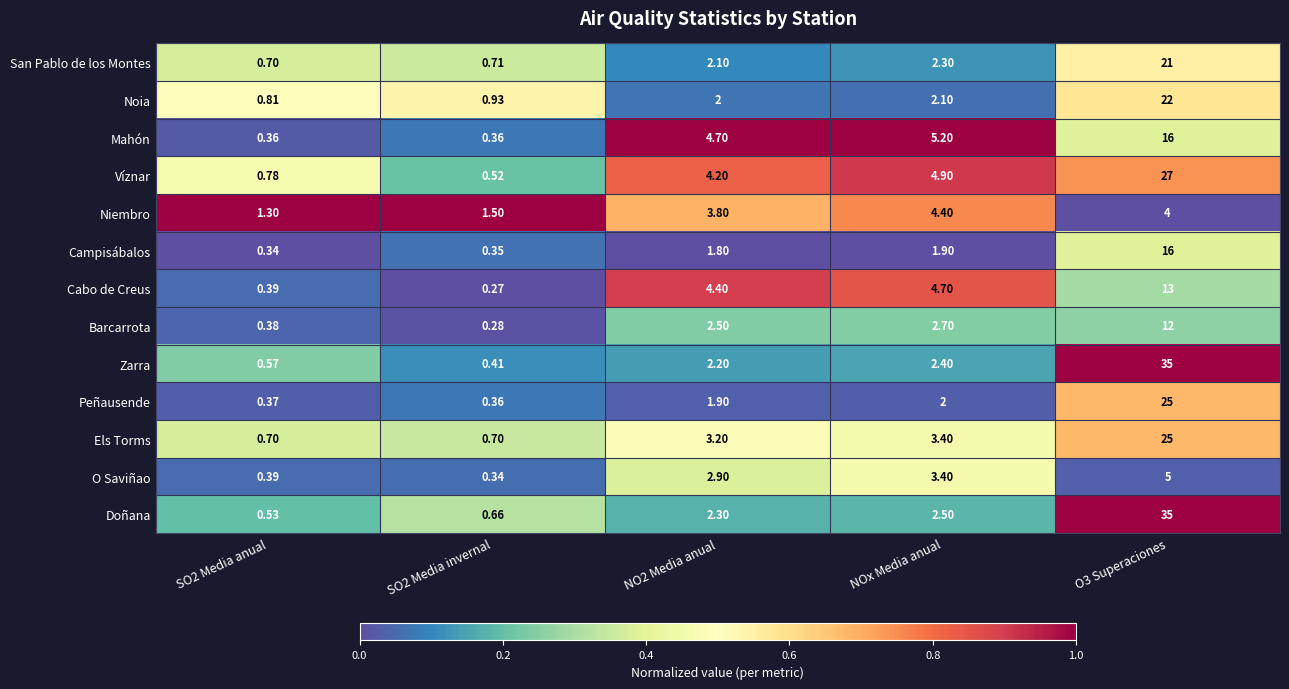

Between SO2 Media invernal and O3 Superaciones, which series saw the biggest shift?

Zarra